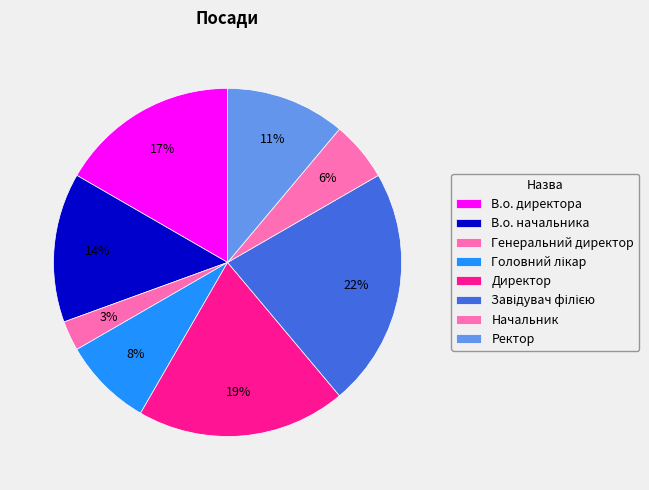

What percentage is the Завідувач філією slice, to the nearest percent?

22%